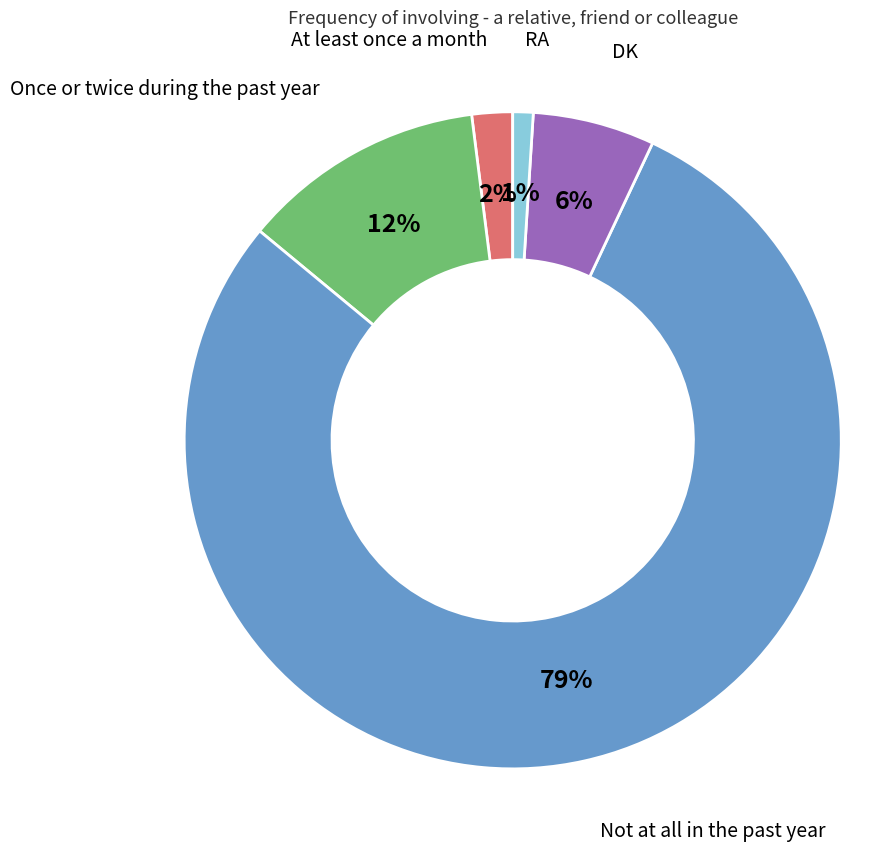

What percentage is the RA slice, to the nearest percent?

1%